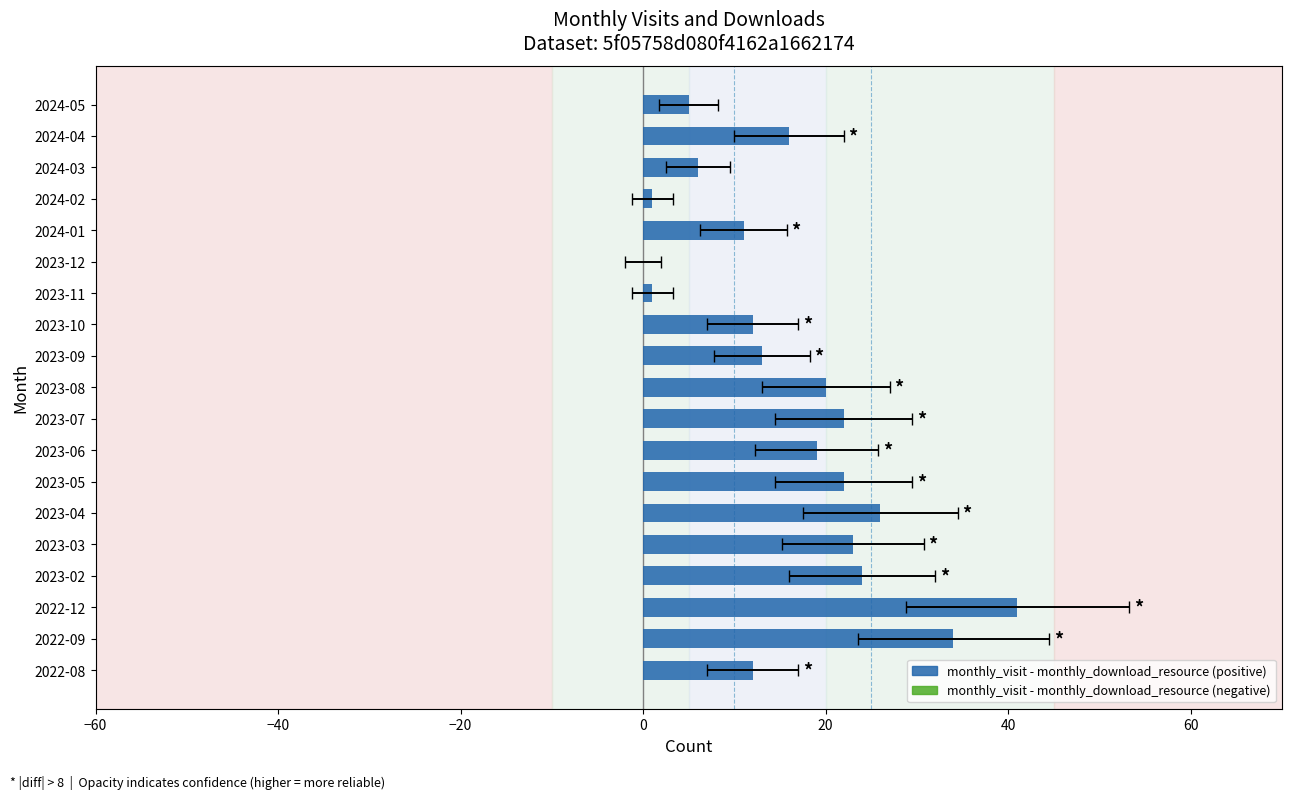

What is the sum of the values at 2024-04 and 2024-02?

17